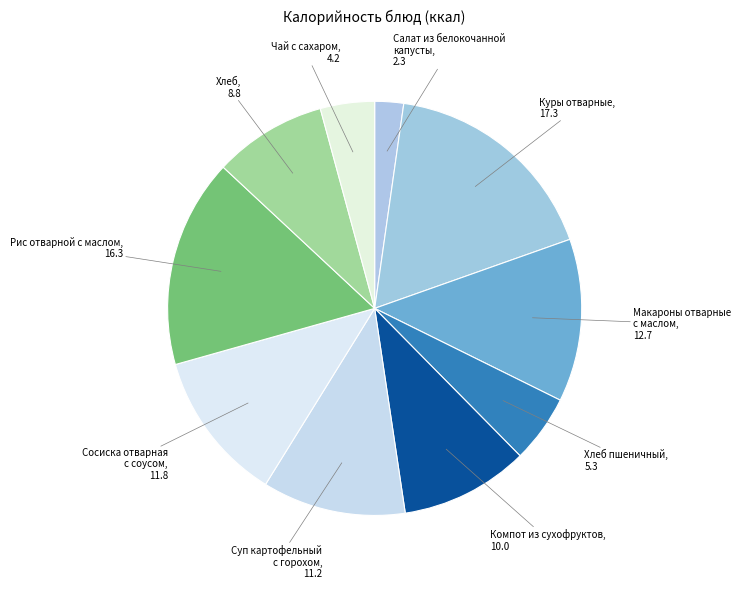

To the nearest percent, what is the difference between the largest and smallest slice percentages?

15%